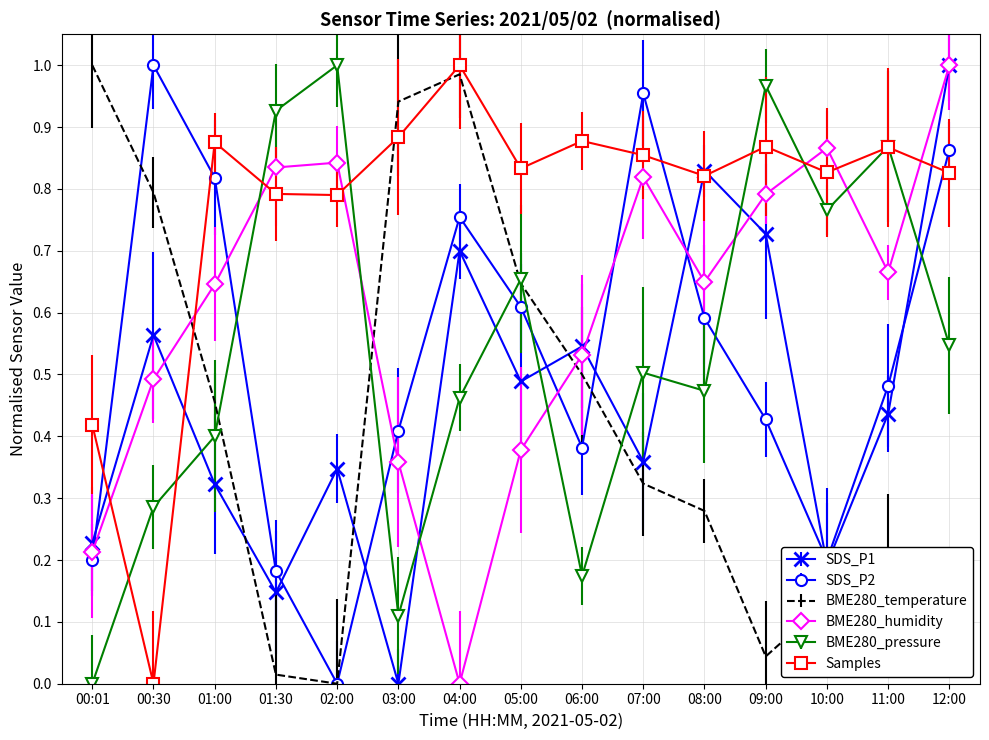

At which label does BME280_humidity reach its peak?

12:00